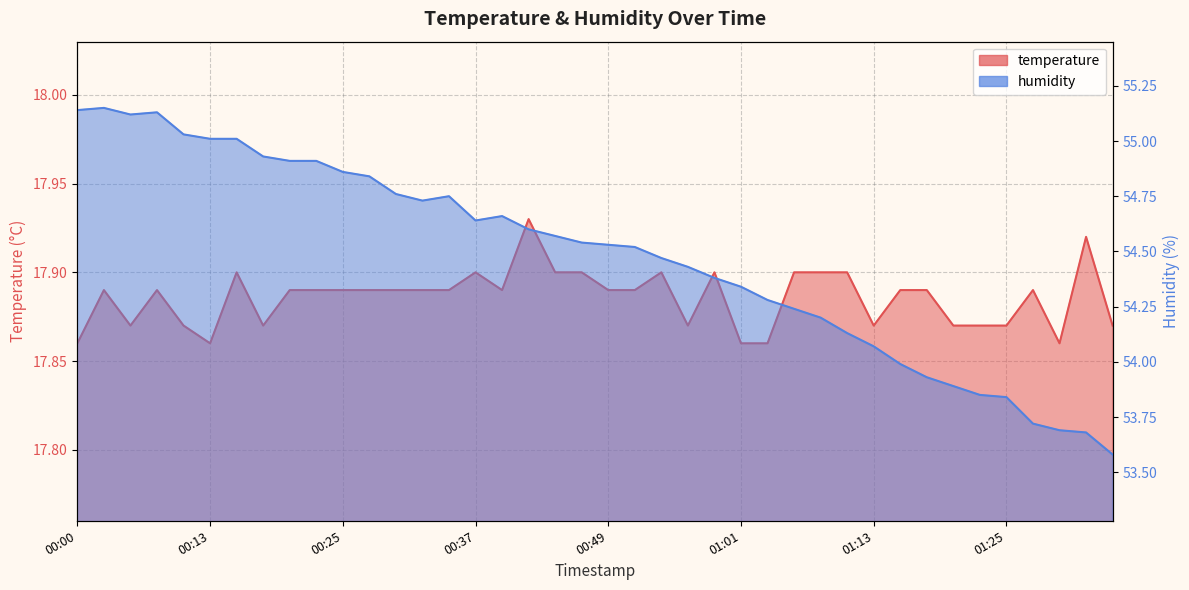

What is the difference between the maximum and minimum values in the humidity series?

1.6